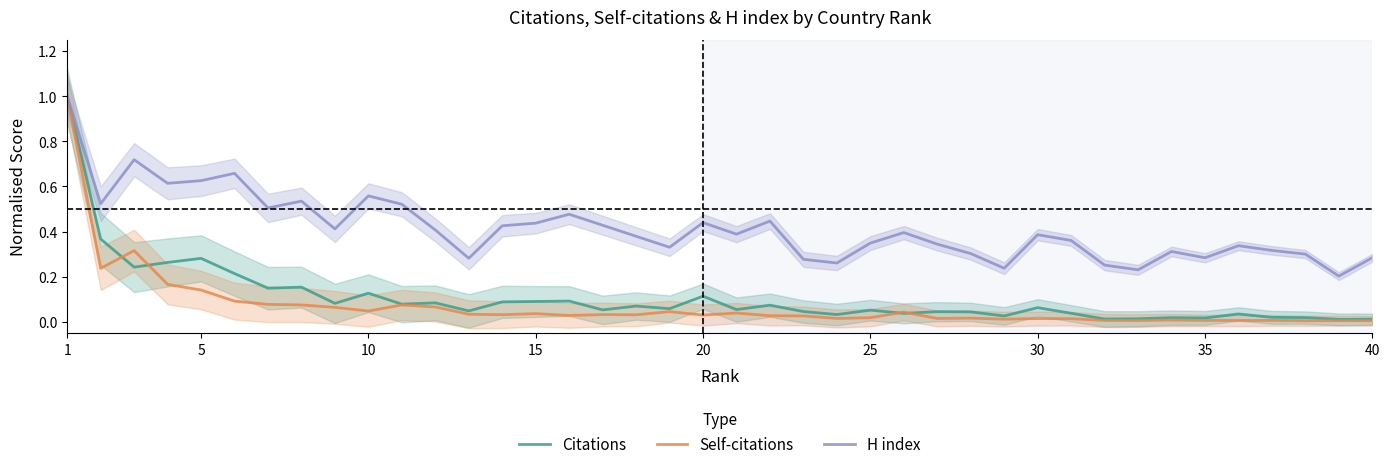

How many interior local valleys does the Citations series have?

14